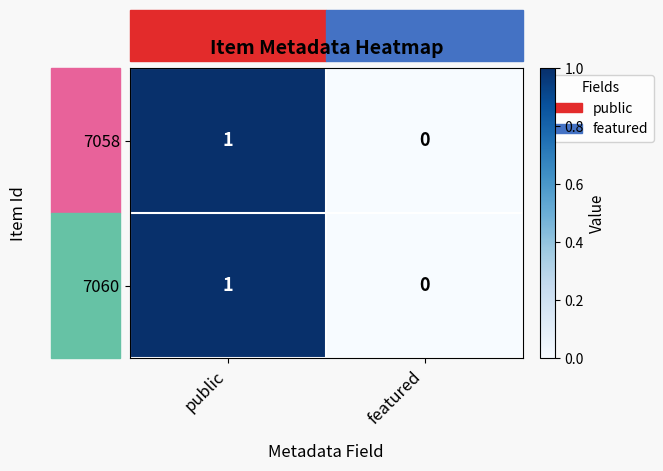

At which category does the chart reach its minimum across all series?

featured